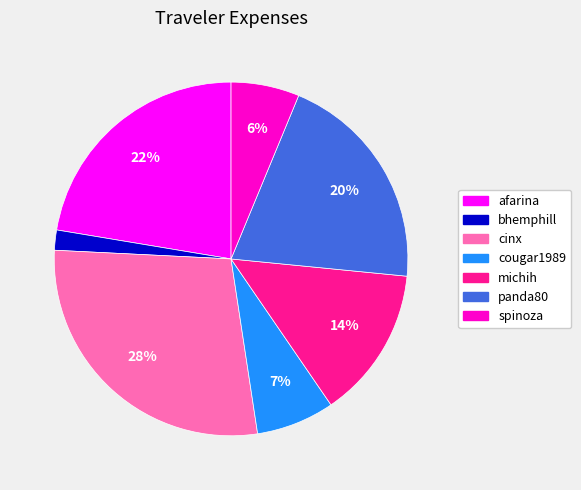

Rank the categories by value from lowest to highest.

bhemphill, spinoza, cougar1989, michih, panda80, afarina, cinx